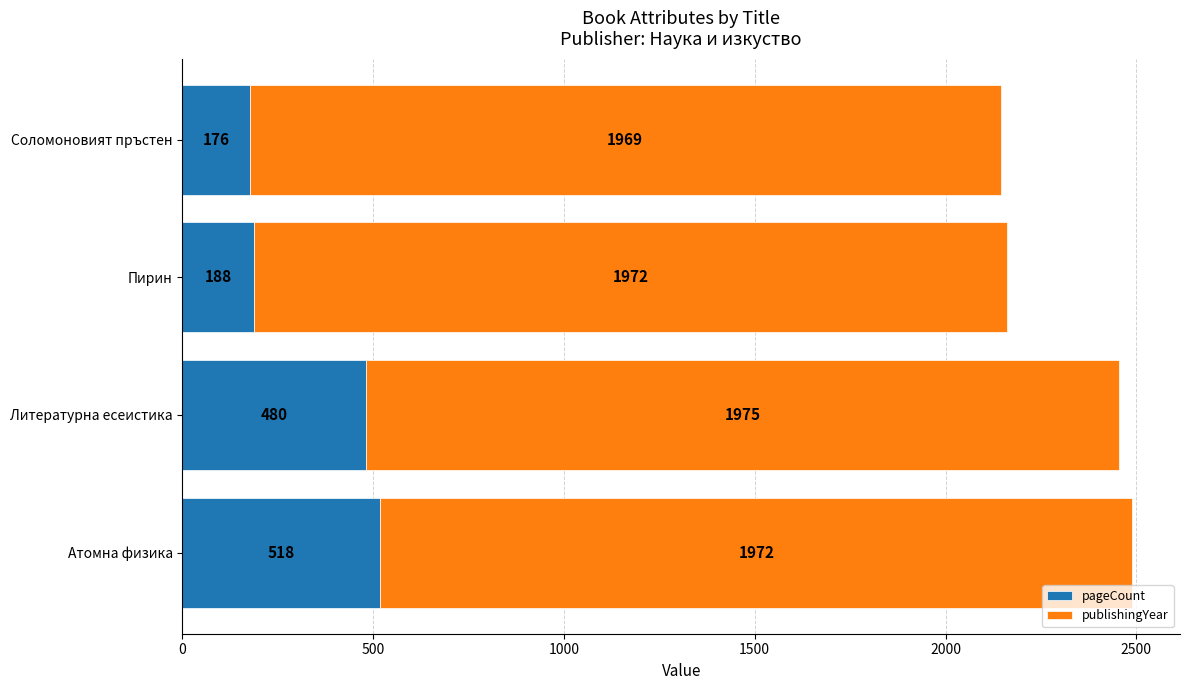

Where is pageCount nearest to the value 347?

Литературна есеистика